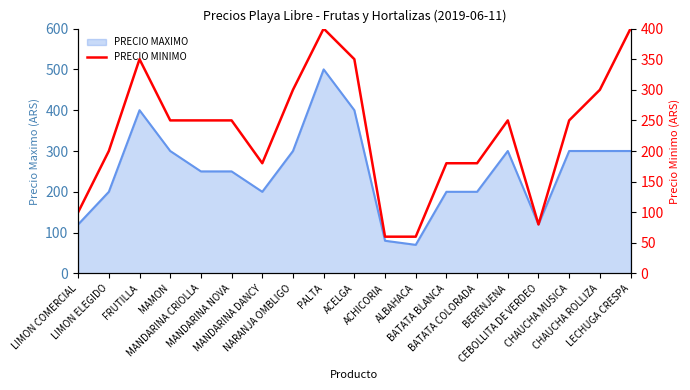

At which category does the data reach its first local peak?

FRUTILLA